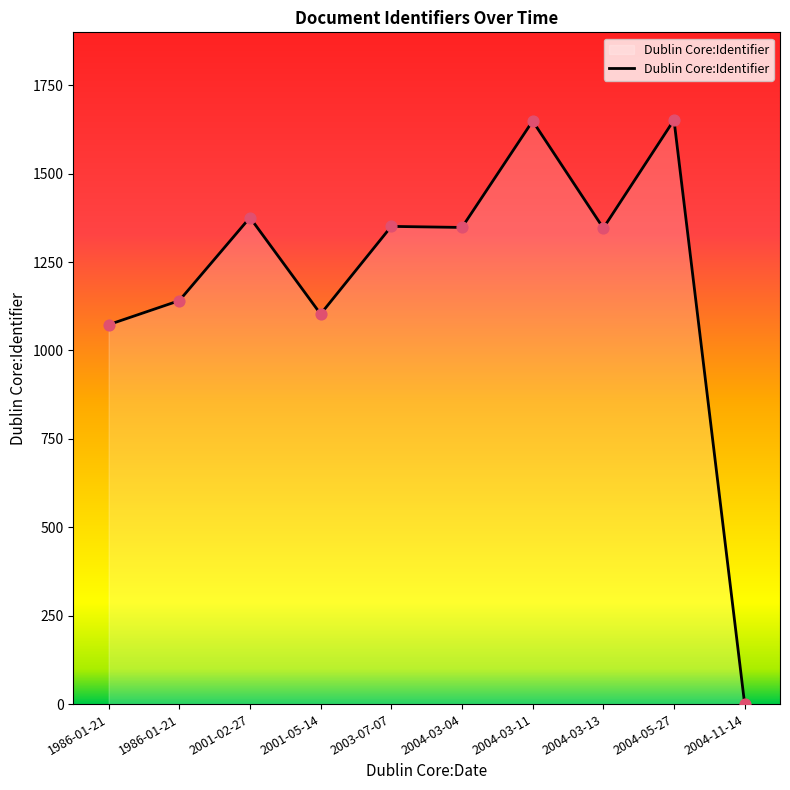

How many lines are shown in the chart?

1